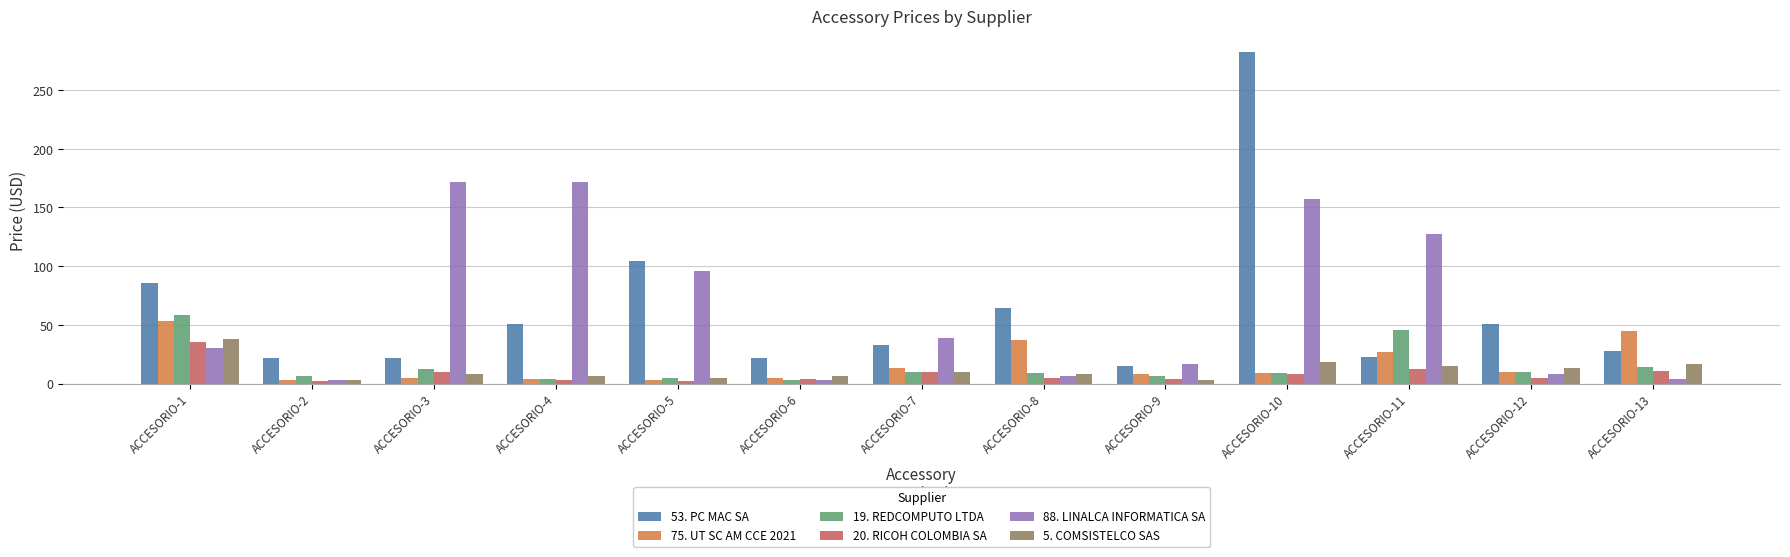

List the series in order of their peak value, lowest first.

20. RICOH COLOMBIA SA, 5. COMSISTELCO SAS, 75. UT SC AM CCE 2021, 19. REDCOMPUTO LTDA, 88. LINALCA INFORMATICA SA, 53. PC MAC SA